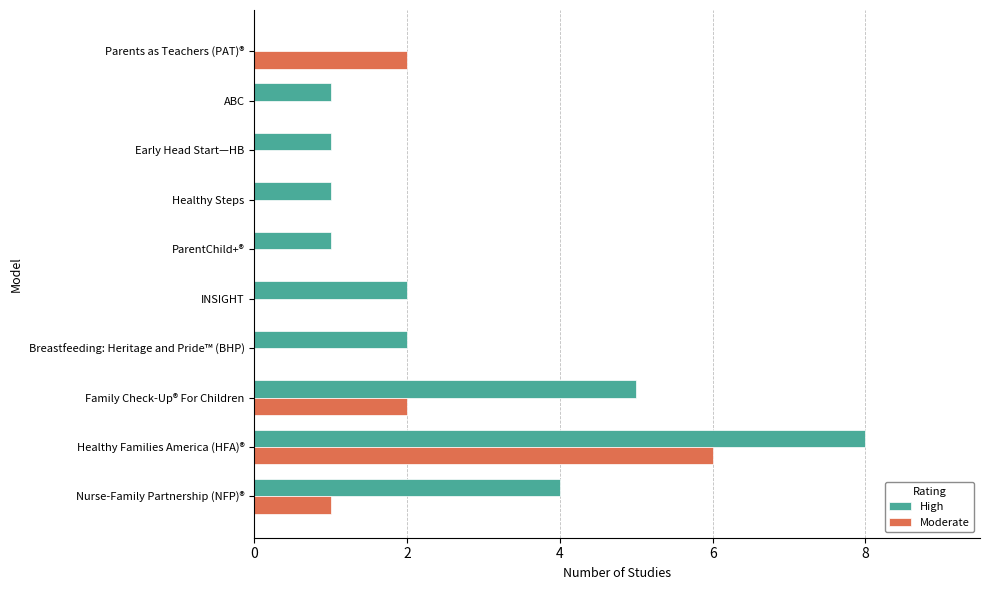

What are all the series names shown in the legend?

High, Moderate